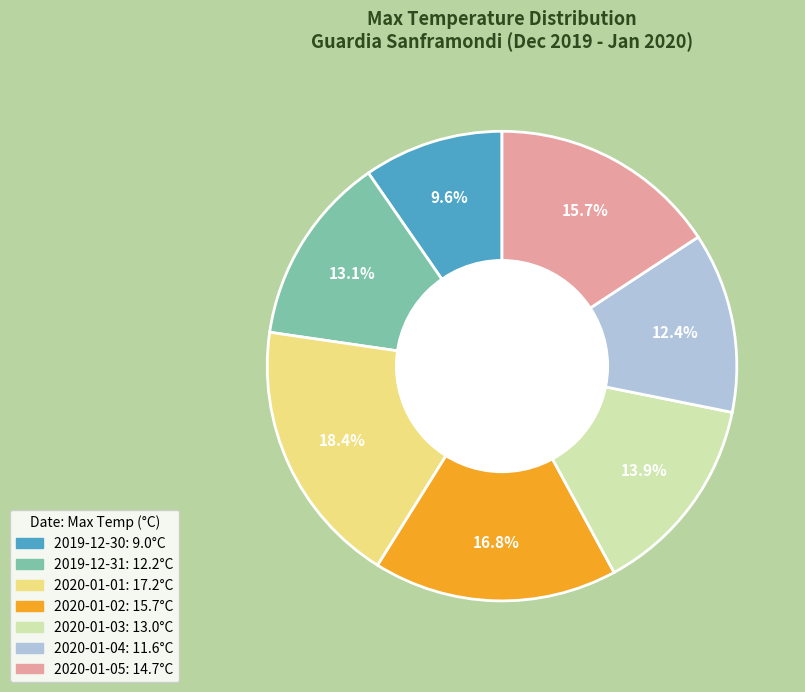

To the nearest percent, what is the difference between the largest and smallest slice percentages?

9%